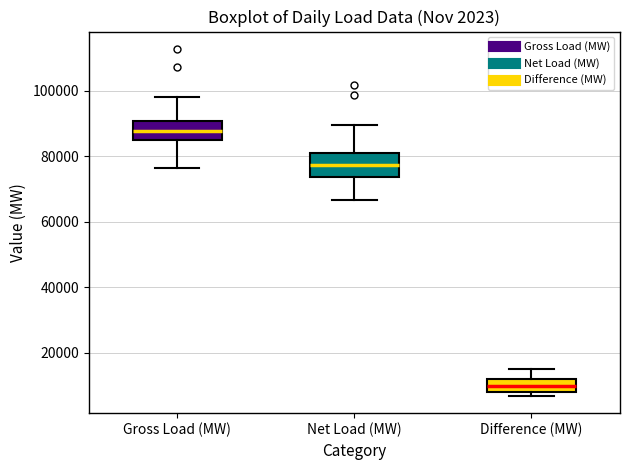

Reading left to right, transcribe this box plot: for each box, give where its median line is, the range the box spans, and where its two whiskers end, as read against the y-axis. The values are not printed on the chart, so give them approximately, as read against the axis.

Gross Load (MW): median 88000, box 84000 to 90000, whiskers 76000 to 98000
Net Load (MW): median 78000, box 74000 to 82000, whiskers 66000 to 90000
Difference (MW): median 10000, box 8000 to 12000, whiskers 6000 to 16000